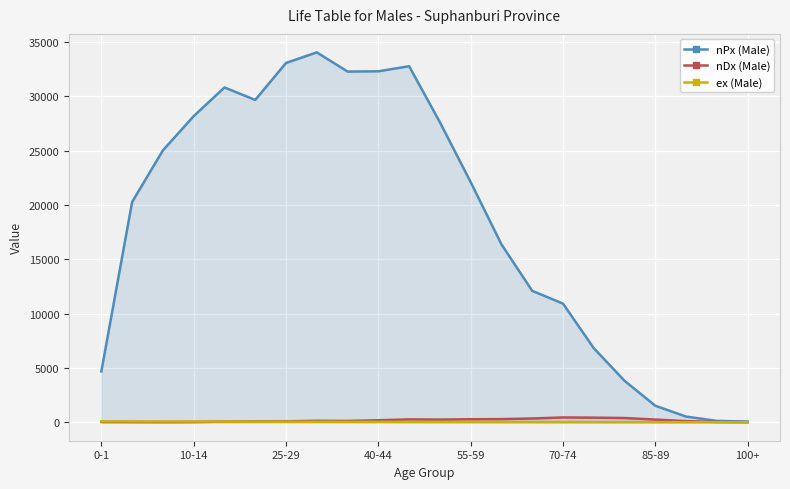

At how many categories does at least one series exceed 22432?

10